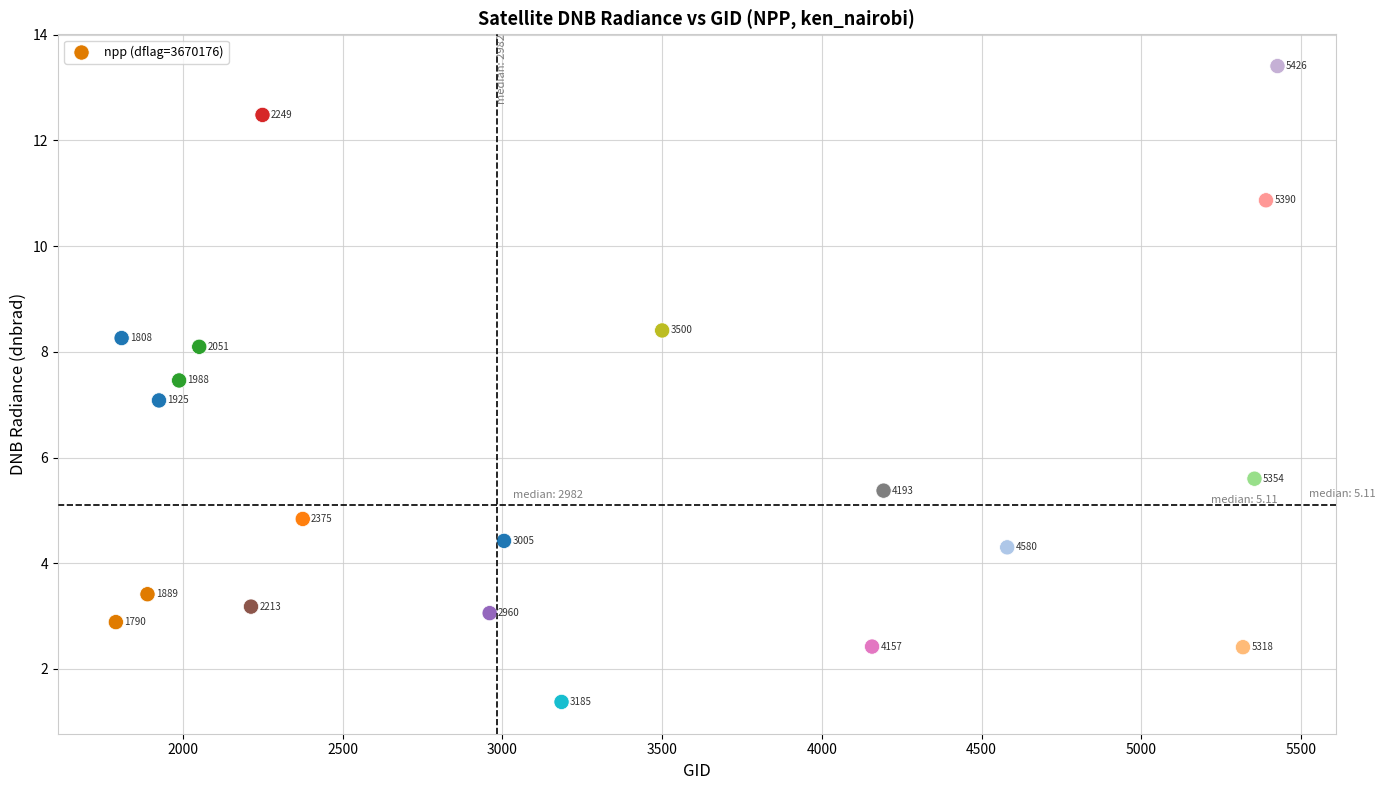

What is the range of X values (max minus min)?

3636.0